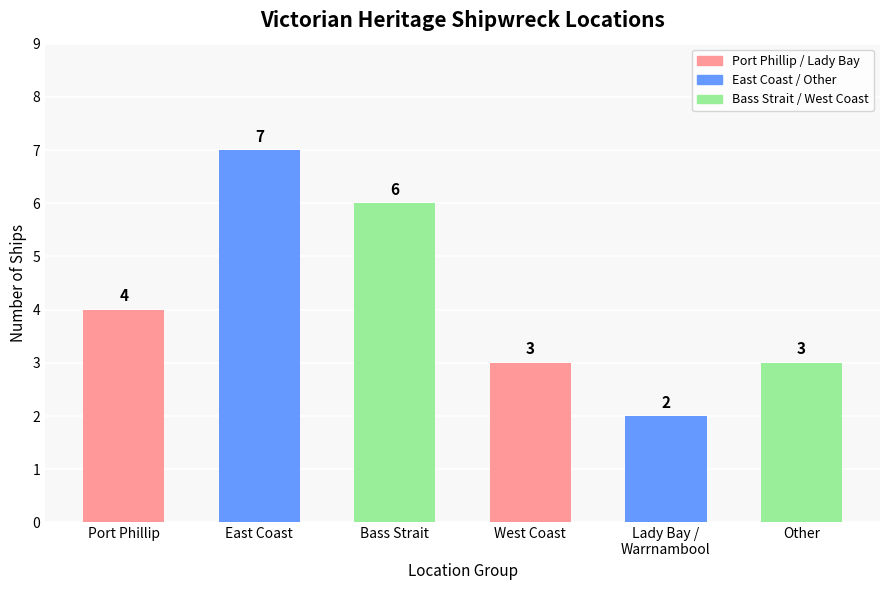

Reading right to left, list all the values displayed in this chart.

Other=3	Lady Bay /
Warrnambool=2	West Coast=3	Bass Strait=6	East Coast=7	Port Phillip=4